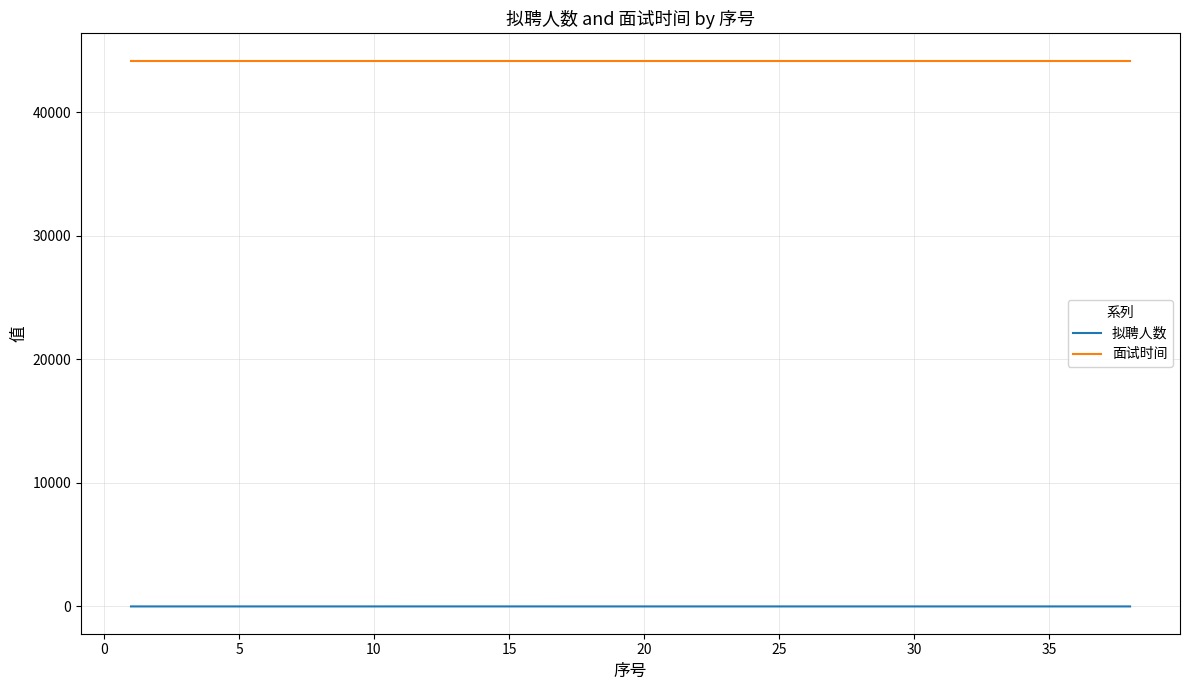

True or false: 拟聘人数 and 面试时间 cross at least once.

False